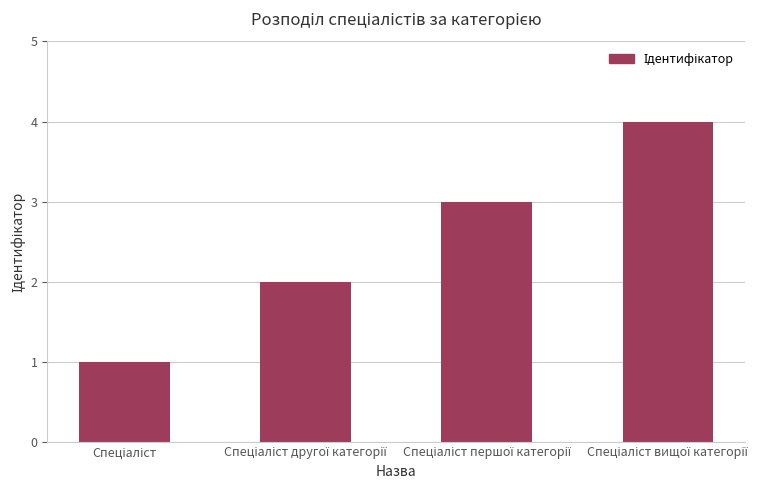

What is the maximum value shown in the chart?

4